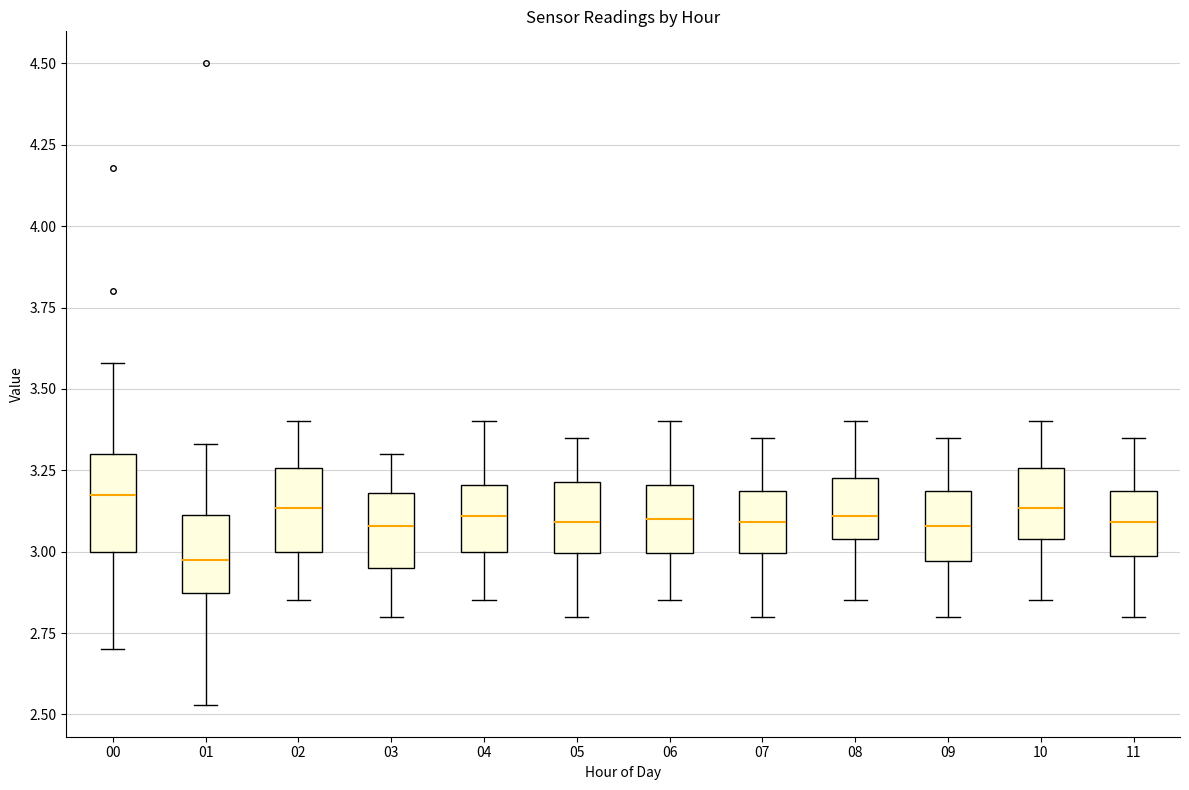

Where does the upper whisker of the box at x = 11 end on the y-axis? The values are not printed on the chart, so give them approximately, as read against the axis.

3.35